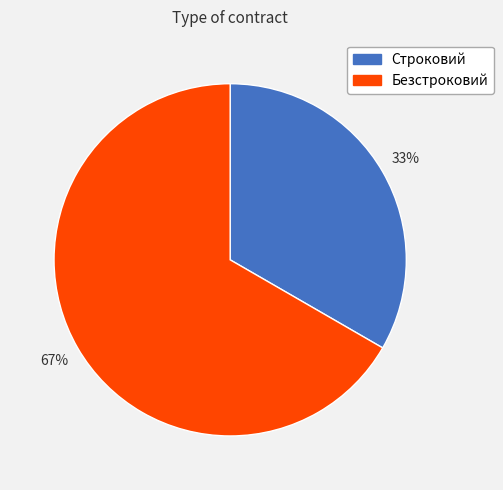

What is the ratio of the value at Строковий to the value at Безстроковий?

0.5